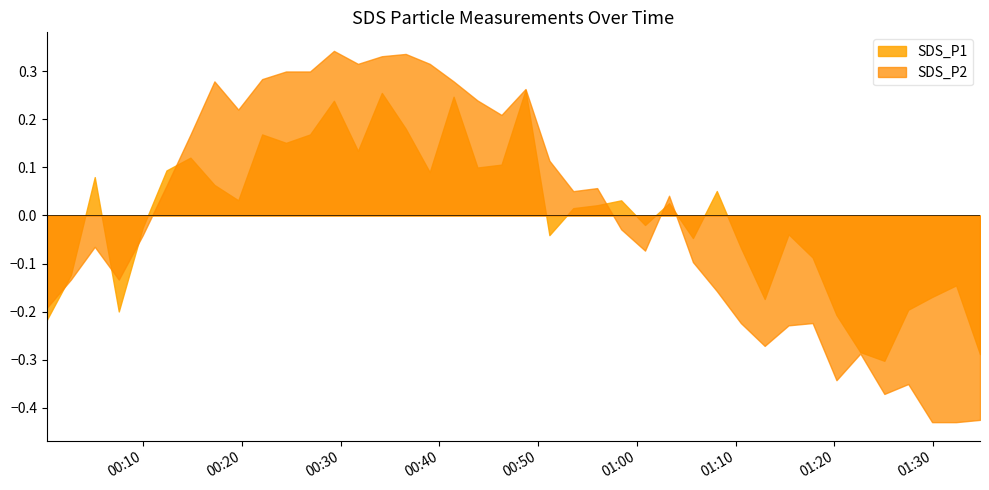

Is it true that SDS_P2 equals 11.4 at 20?

False